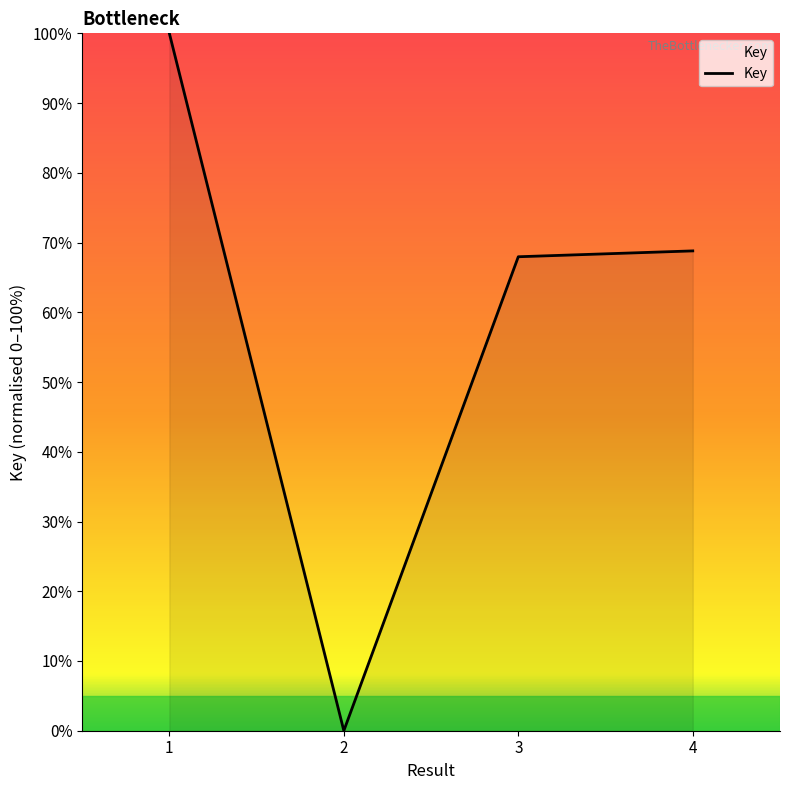

Reading right to left, what are all the values shown in this chart?

4=68.8	3=68.0	2=0.0	1=100.0